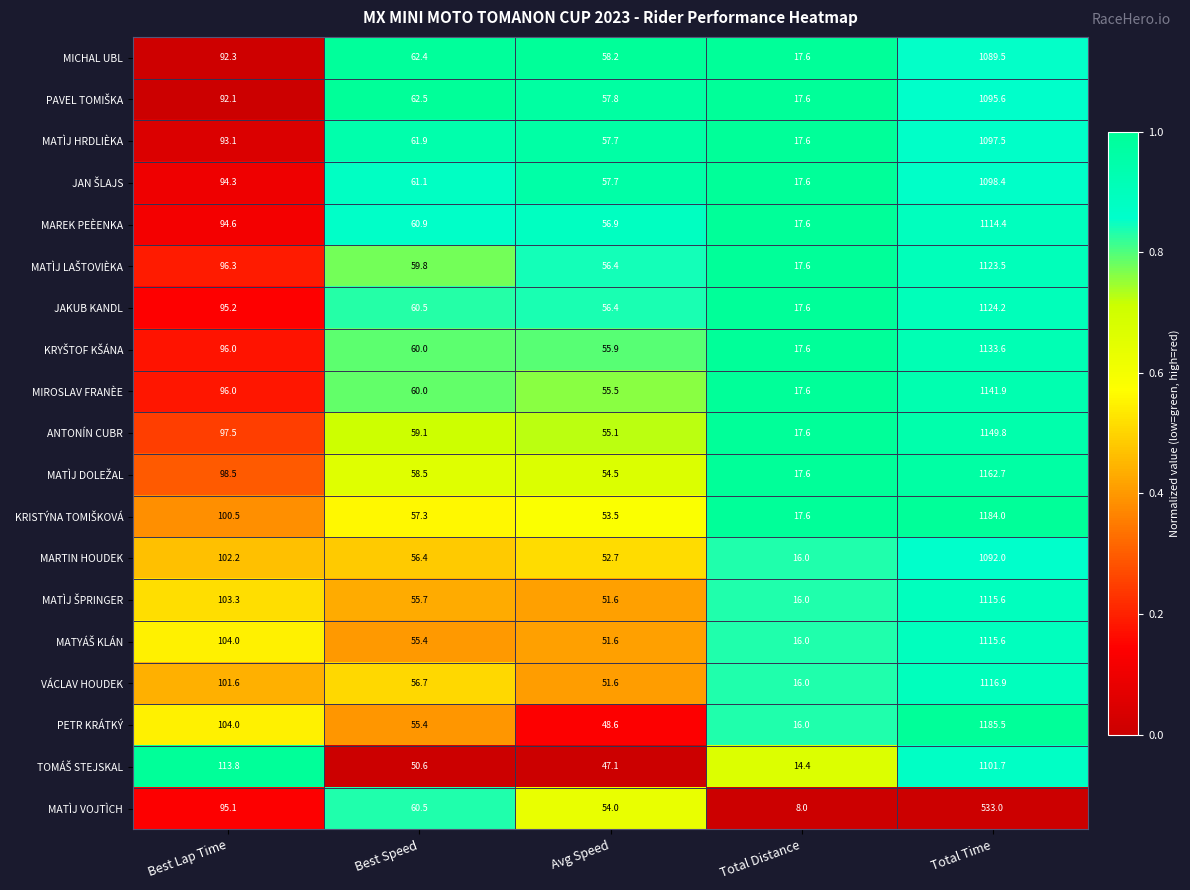

The value of MAREK PEÈENKA at Best Speed is 42.2. True or false?

False